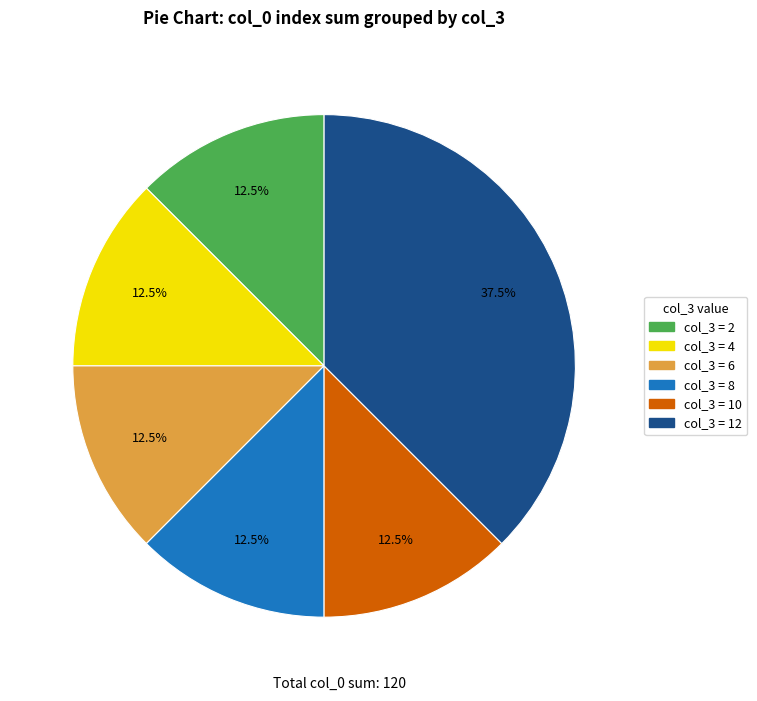

How many slices are in this pie chart?

6